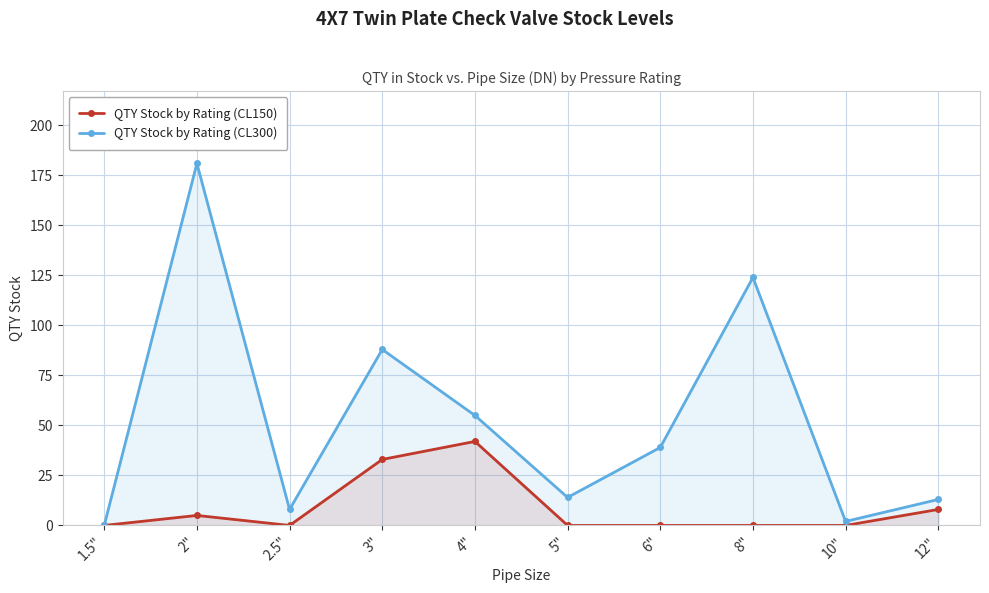

At which category does QTY Stock by Rating (CL300) reach its first local valley?

2.5"